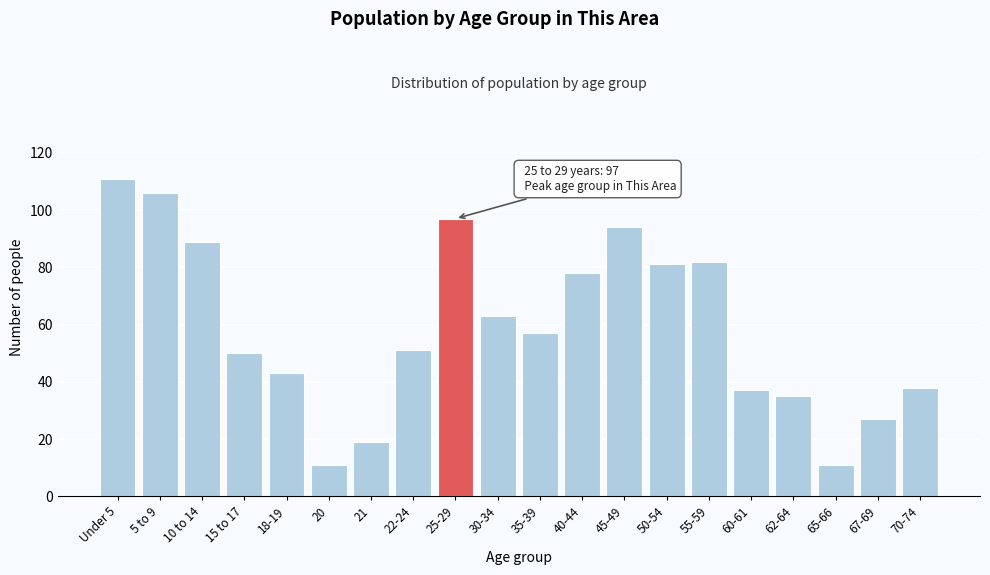

Reading right to left, what are all the values shown in this chart?

70-74=38	67-69=27	65-66=11	62-64=35	60-61=37	55-59=82	50-54=81	45-49=94	40-44=78	35-39=57	30-34=63	25-29=97	22-24=51	21=19	20=11	18-19=43	15 to 17=50	10 to 14=89	5 to 9=106	Under 5=111